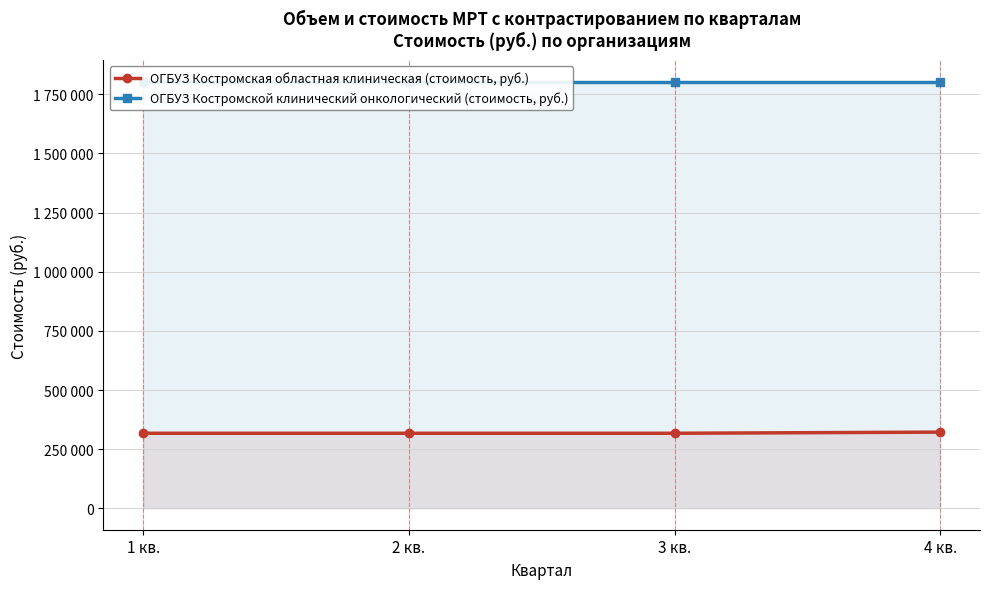

How many data points does each series have?

4